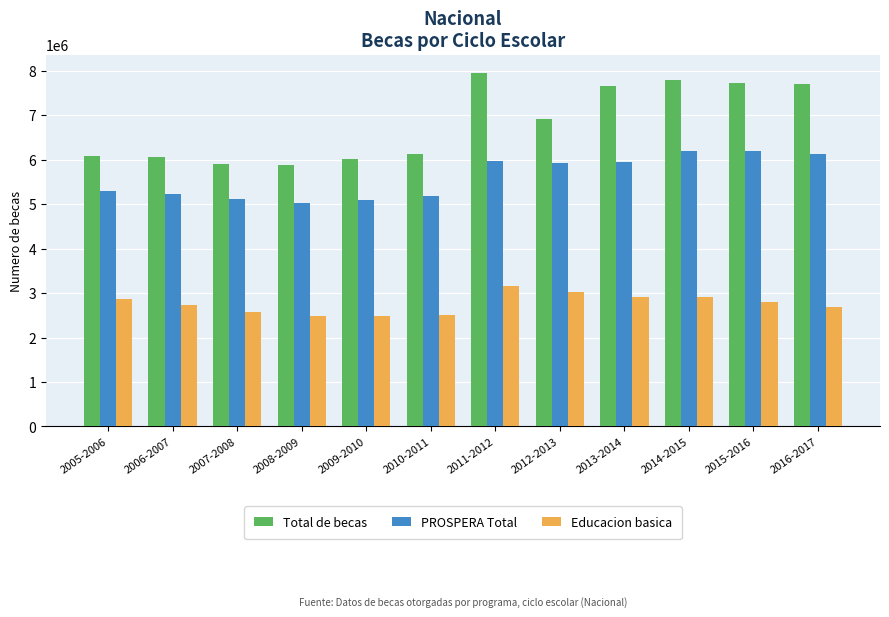

Does the chart contain stacked bars?

No